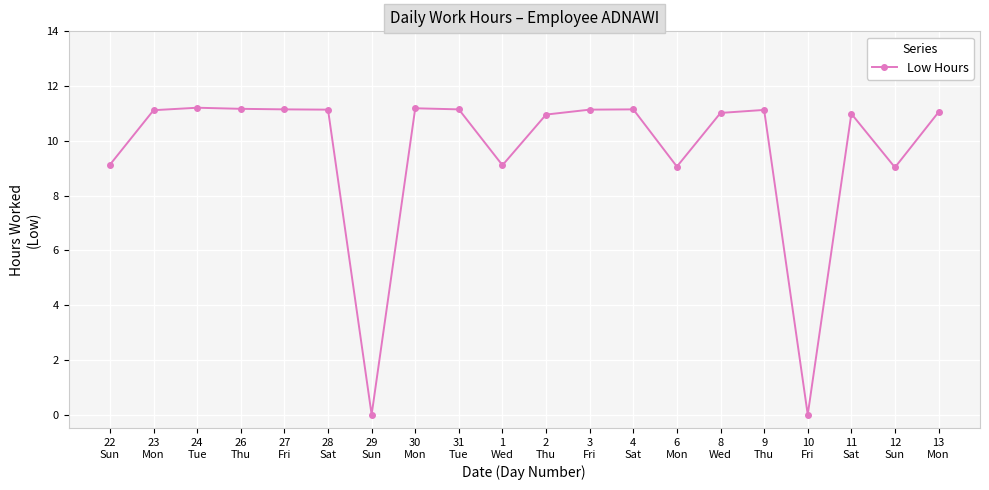

Is this an area chart (filled region under the line)?

No